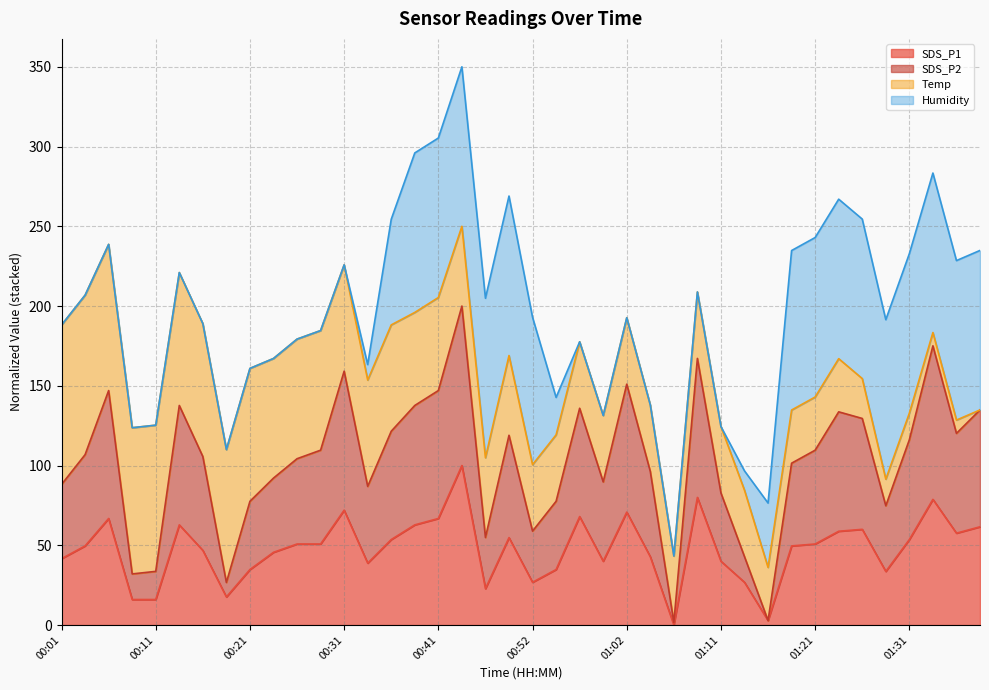

At which category does SDS_P1 reach its first local peak?

00:06